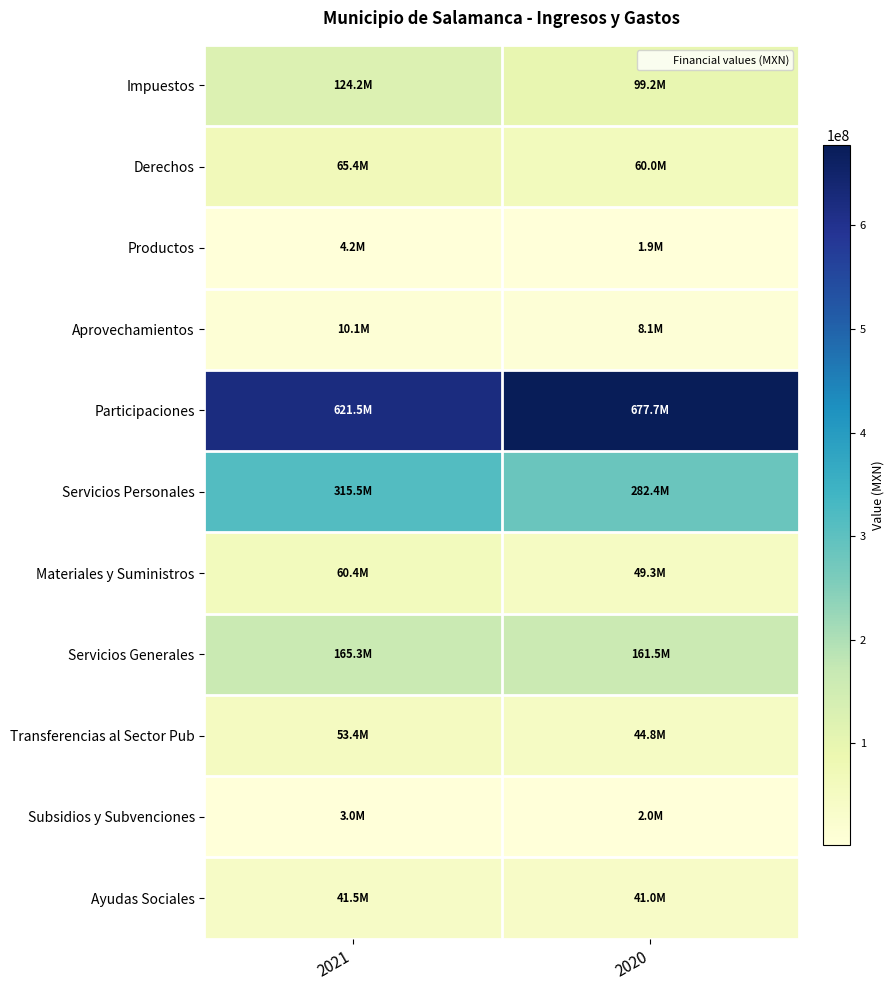

Which category has the lowest value across all series?

2020